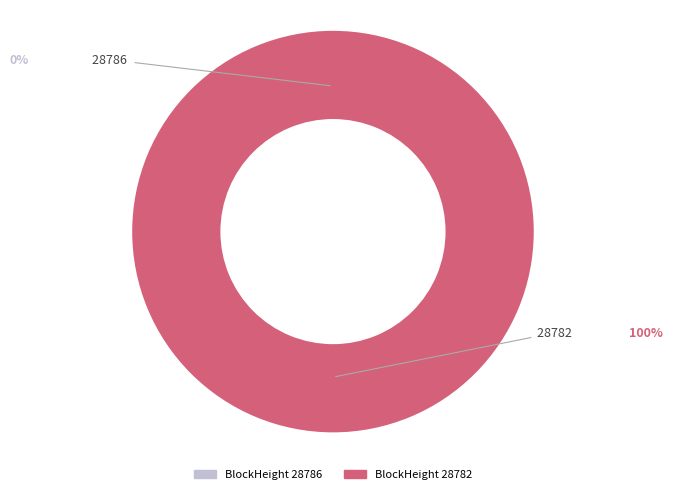

Between 28782 and 28786, which is larger?

28782